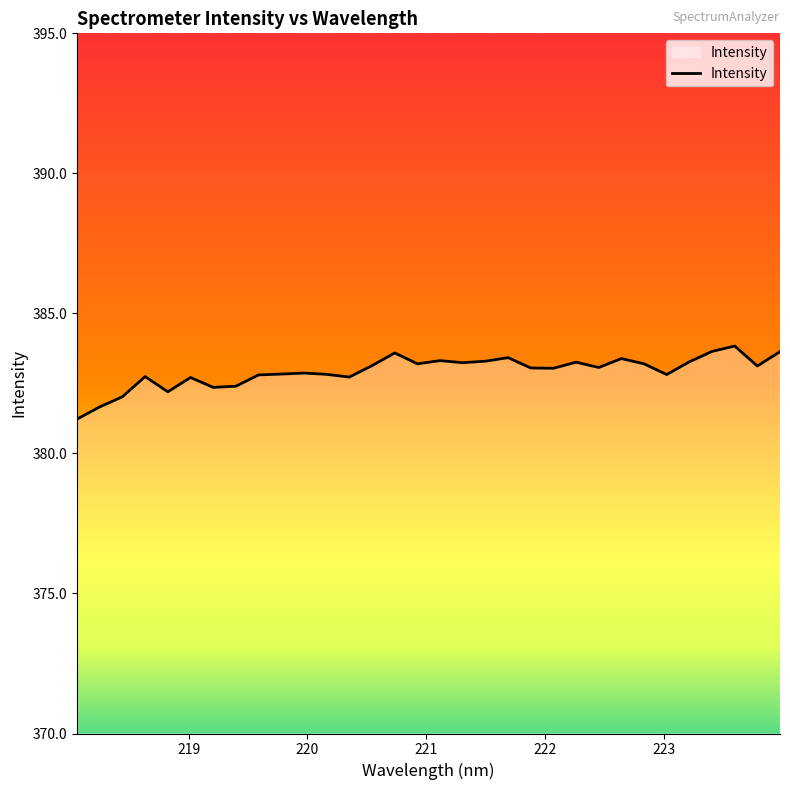

What is the difference between the maximum and minimum values?

2.6